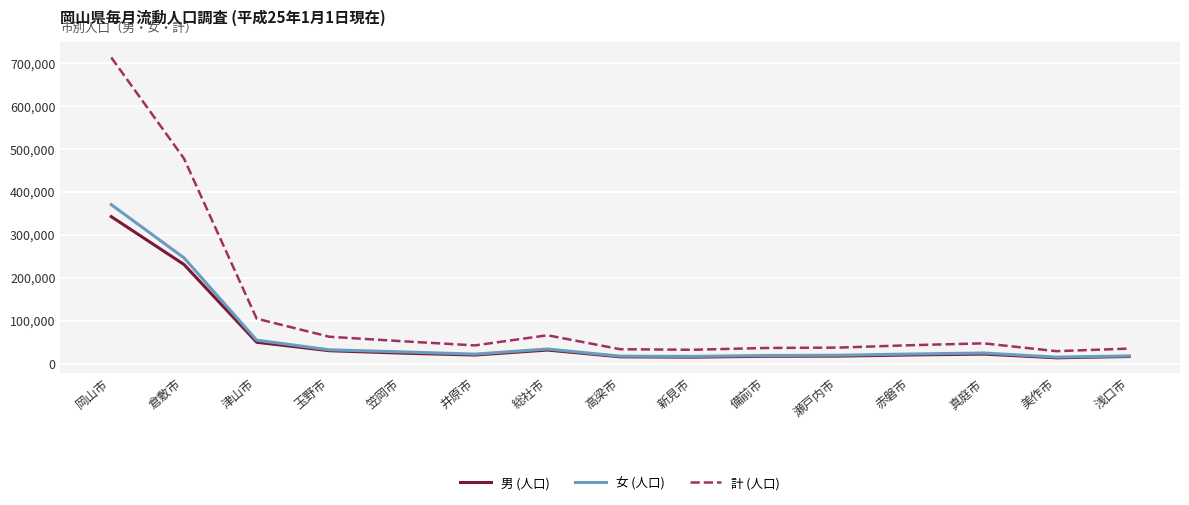

At which category does 計 (人口) reach its first local peak?

総社市